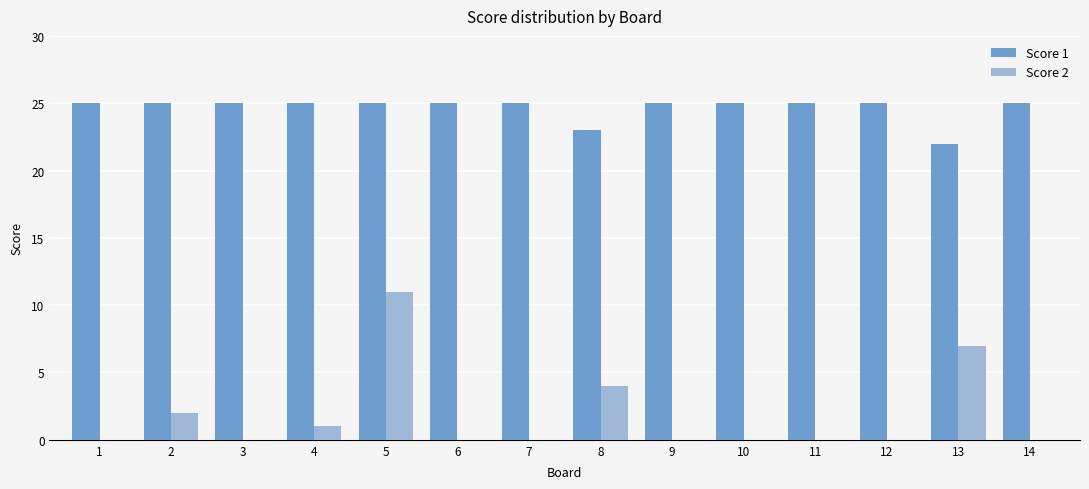

Does the chart contain stacked bars?

No